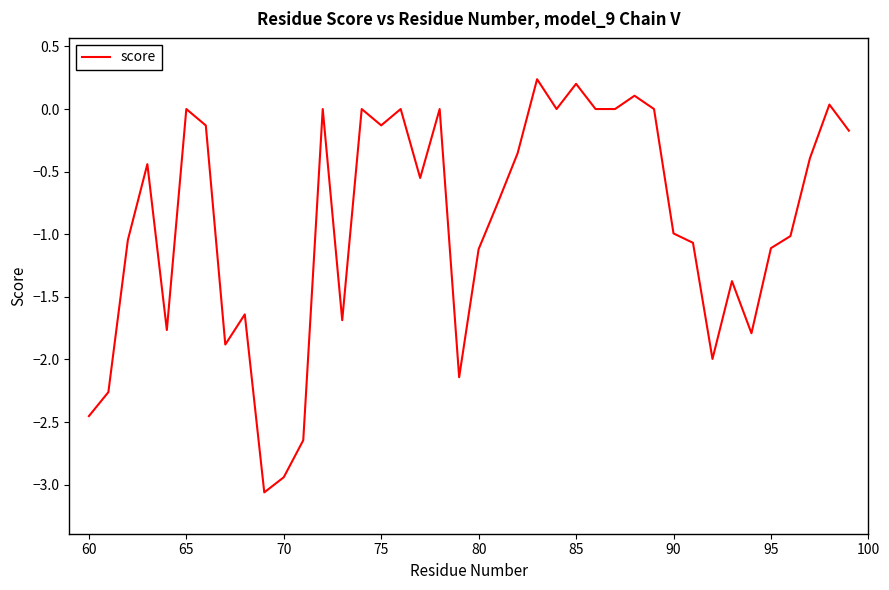

What is the minimum value shown in the chart?

-3.1